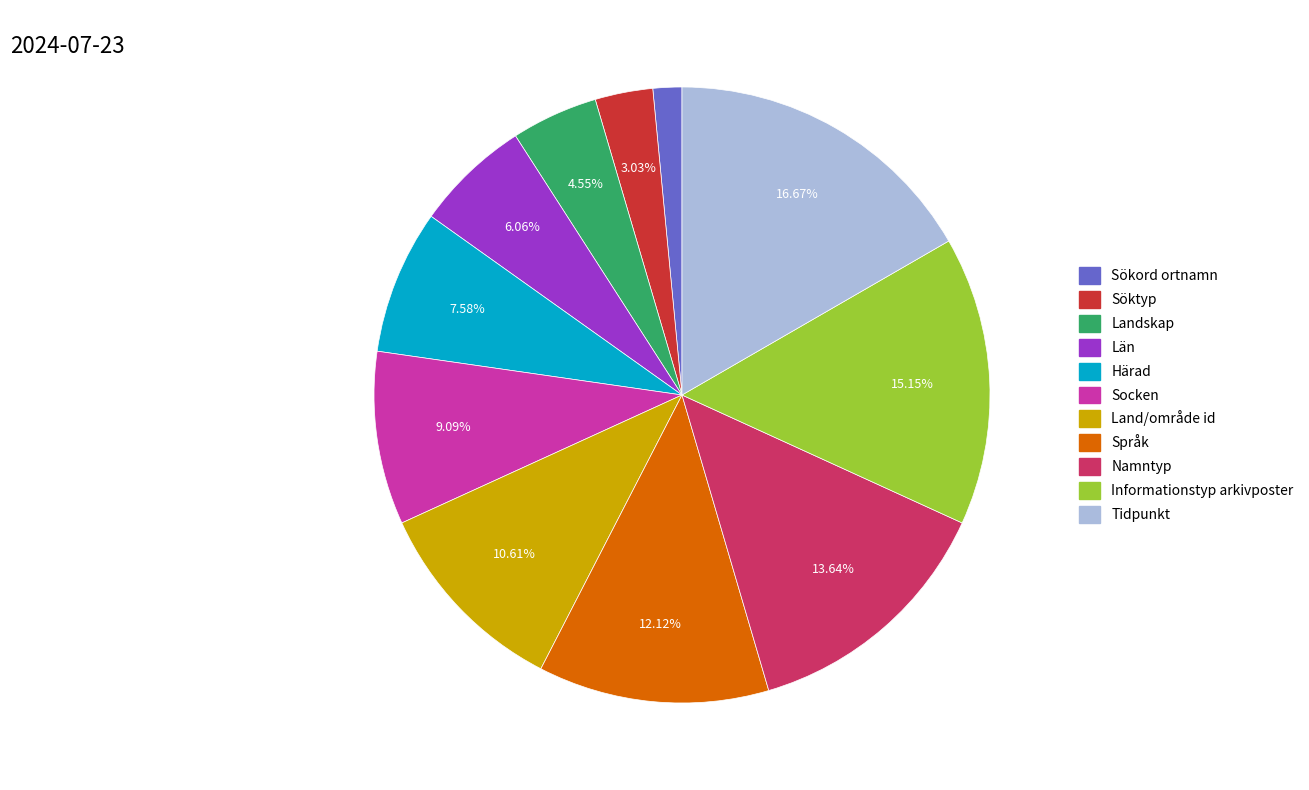

True or false: Land/område id accounts for 18% of the total.

False